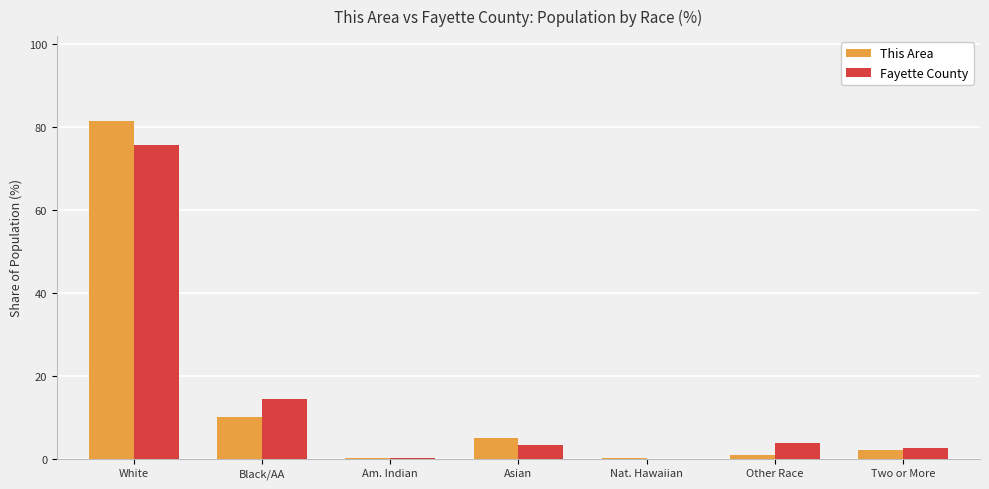

At which category is the sum across all series the highest?

White